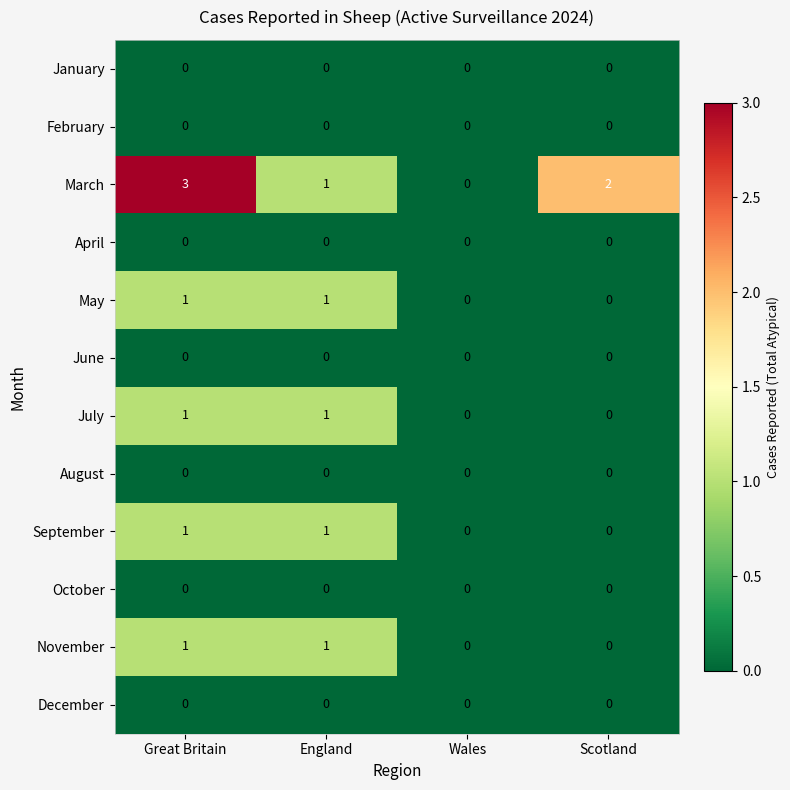

What is the total value across all series at England?

5